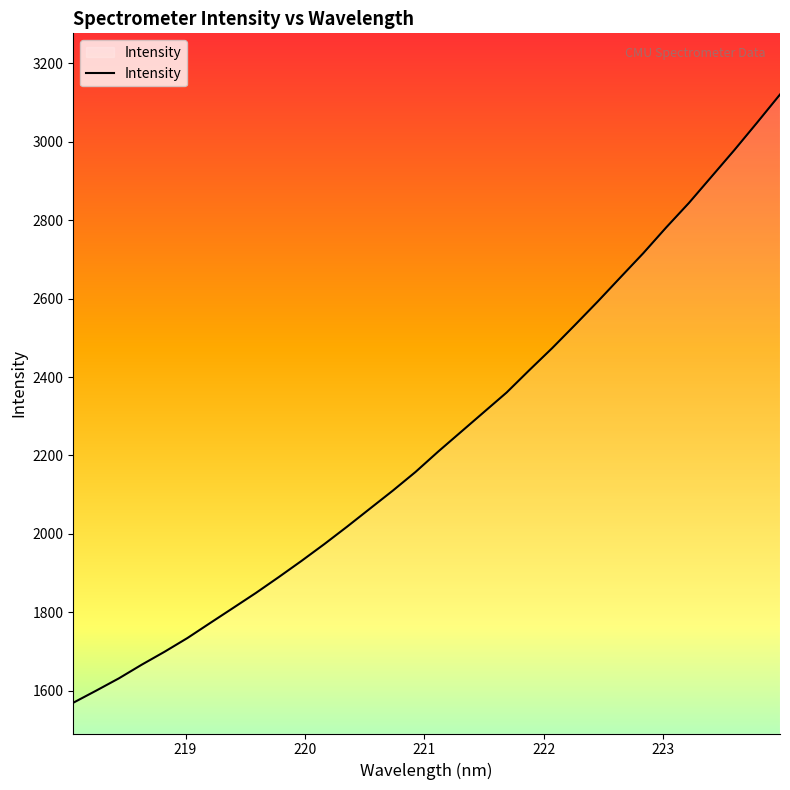

What is the maximum value shown in the chart?

3120.7